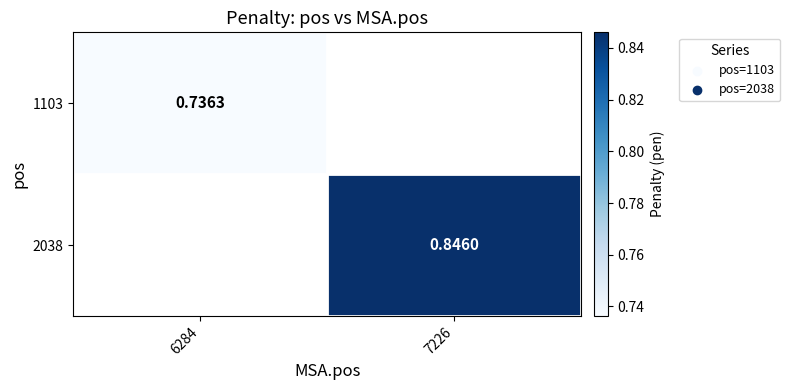

At which label is 1103 closest to 0?

6284